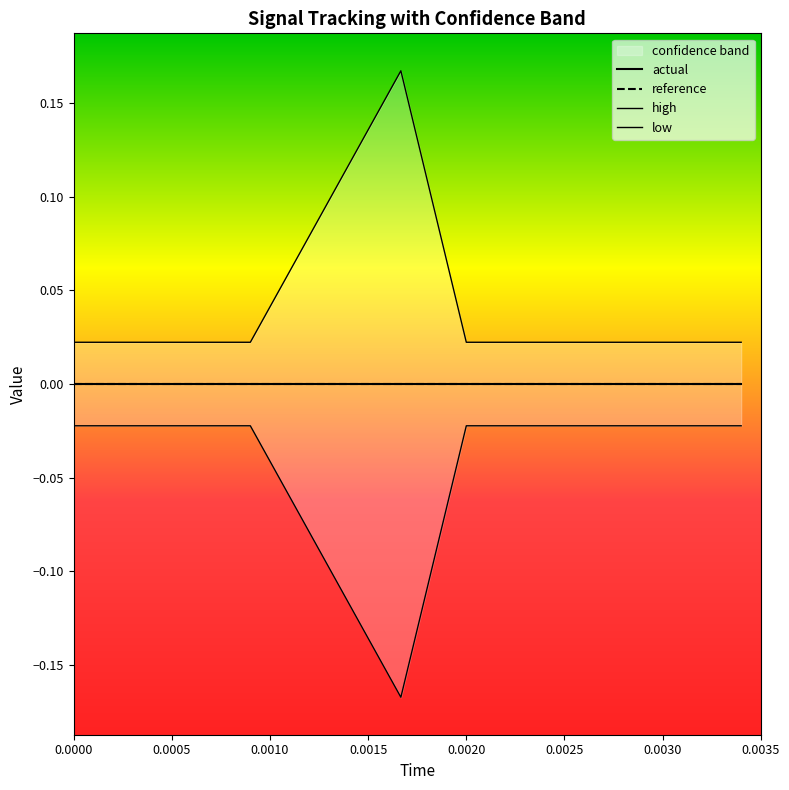

Which series has the largest range (max minus min)?

high